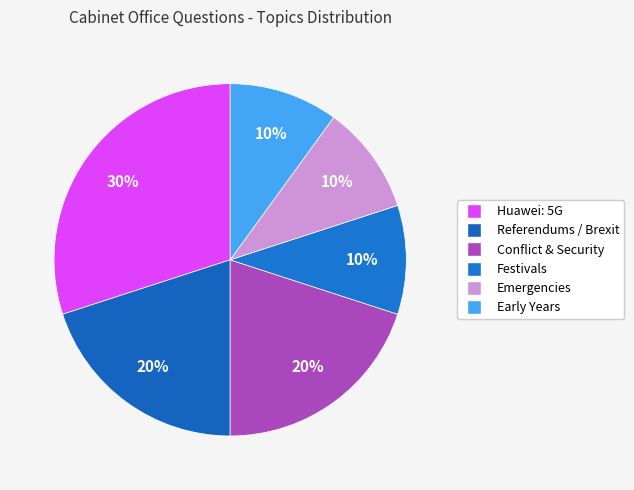

Count the number of slices in the pie.

6